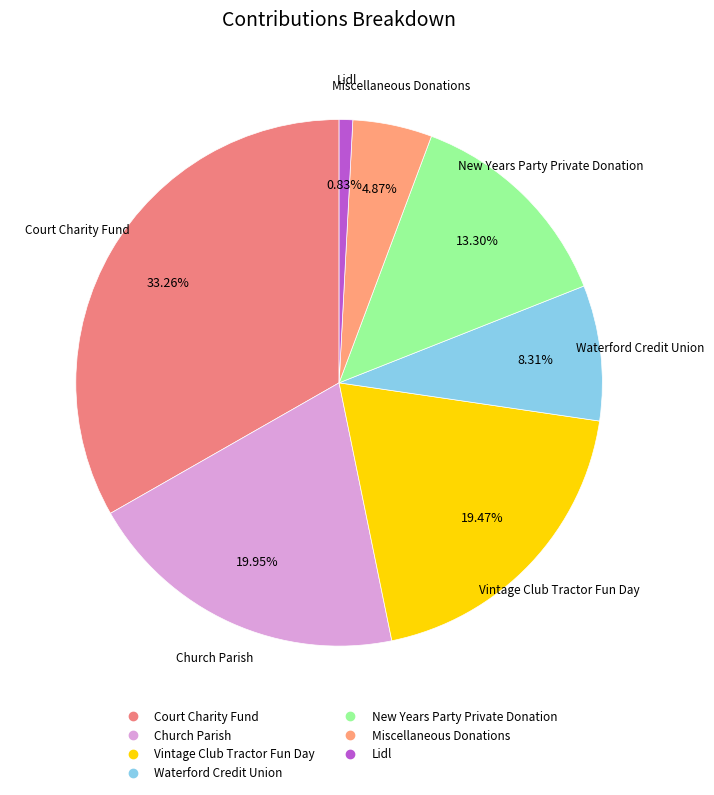

What is the smallest slice in the pie chart?

Lidl